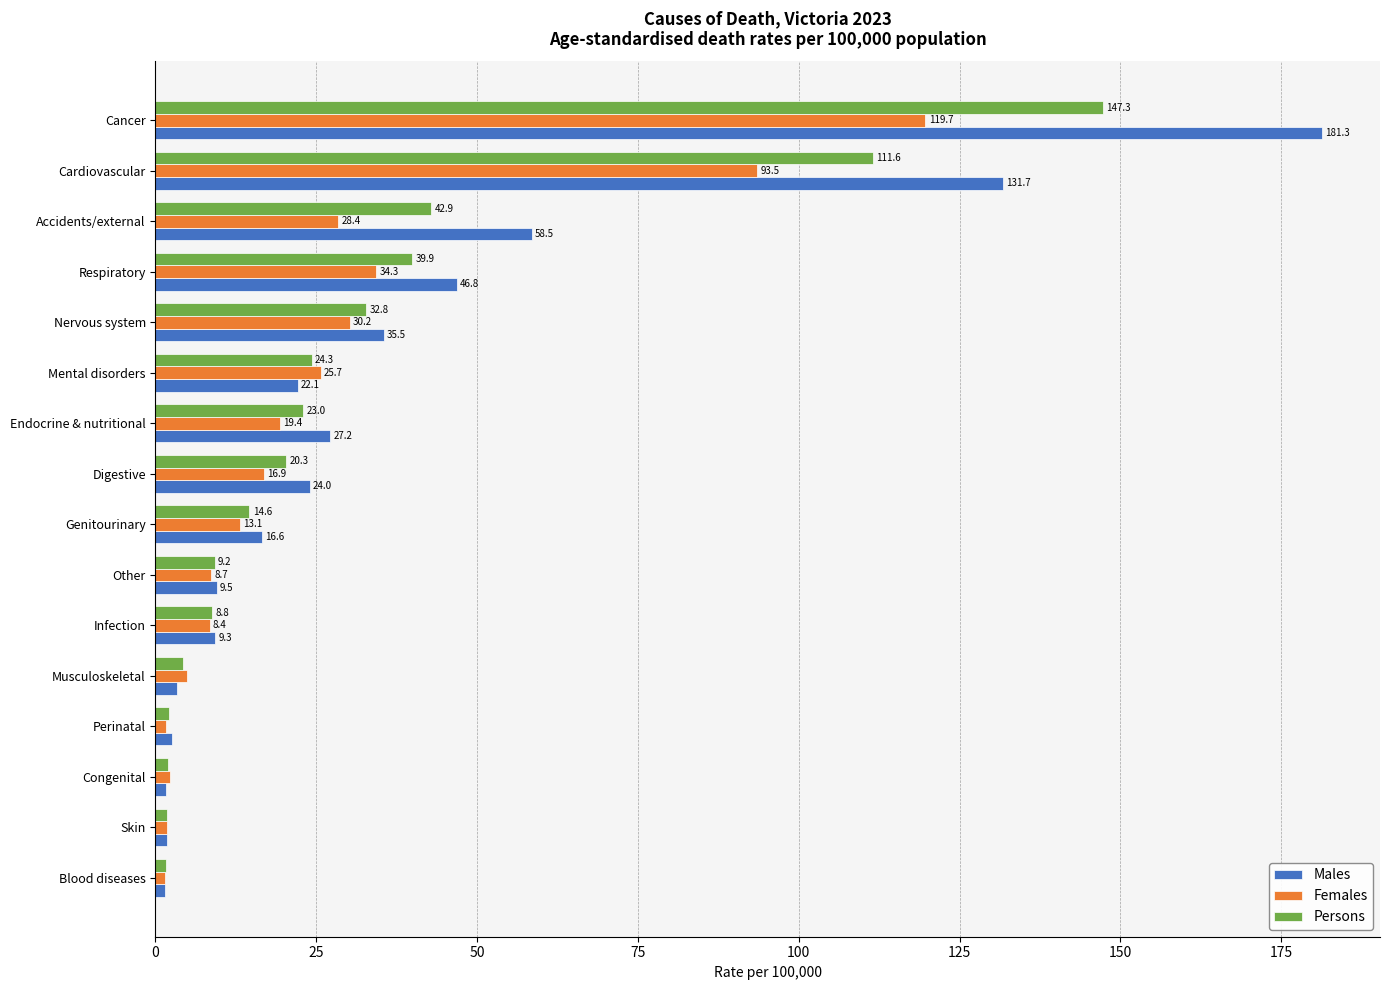

Where is Females nearest to the value 60?

Respiratory